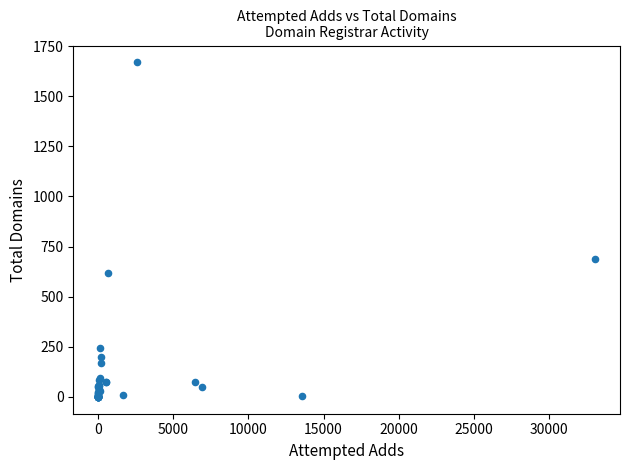

What Y value in the scatter plot is closest to 834?

688